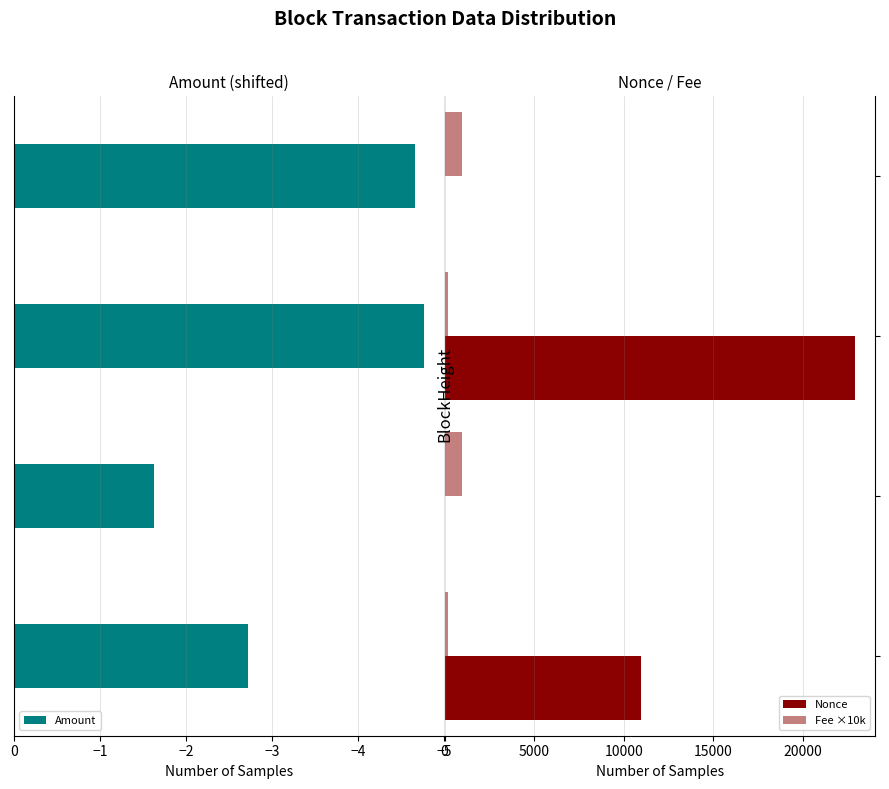

Where is Amount nearest to the value -3?

49894